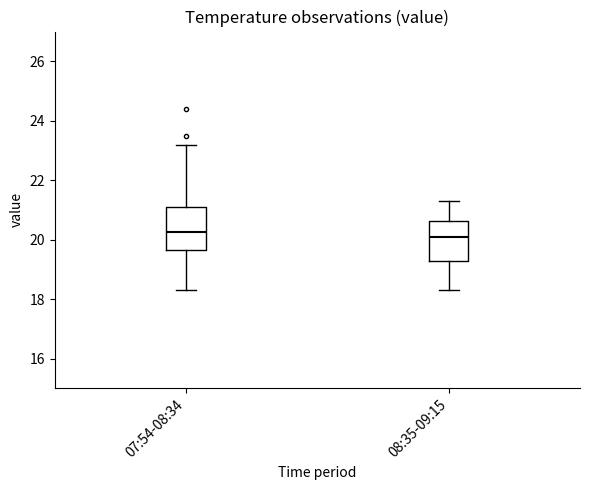

Where does the upper whisker of the box for 08:35-09:15 end on the y-axis? The values are not printed on the chart, so give them approximately, as read against the axis.

21.4